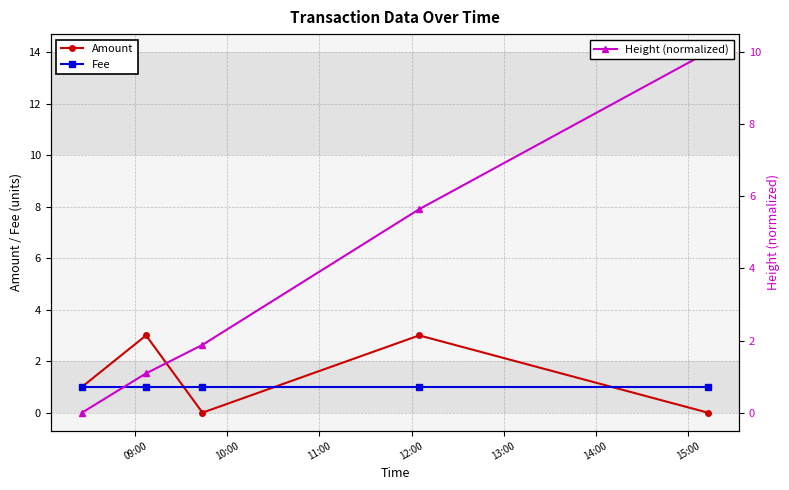

Does the chart have visible grid lines?

Yes